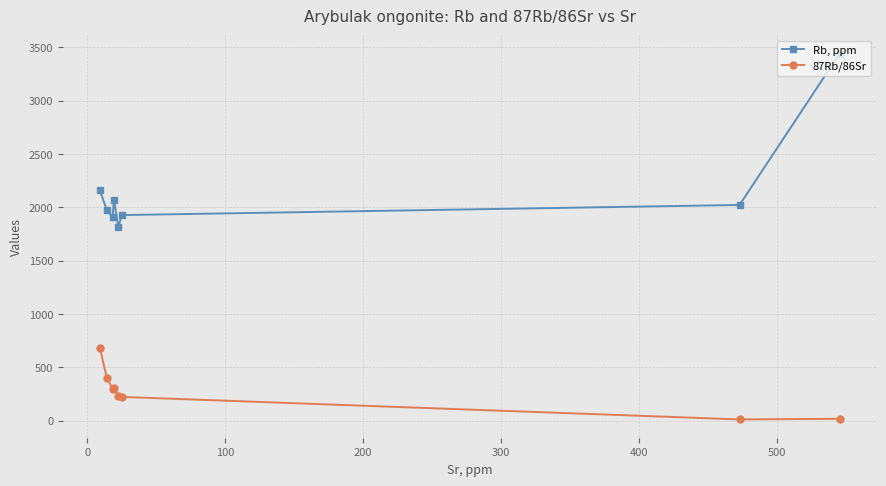

Which series has the largest total across all categories?

Rb, ppm